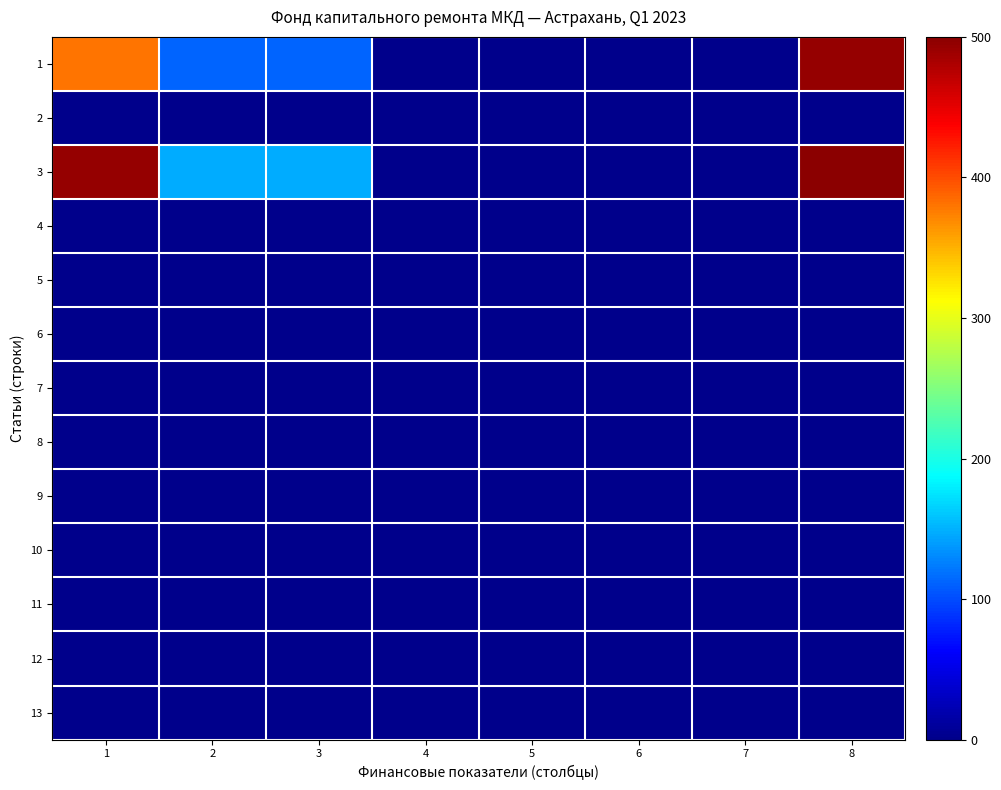

Reading right to left, transcribe all the data shown in this chart.

1: 8=493.2	7=0.0	6=0.0	5=0.0	4=0.0	3=113.3	2=113.3	1=379.9
2: 8=0.0	7=0.0	6=0.0	5=0.0	4=0.0	3=0.0	2=0.0	1=0.0
3: 8=641.2	7=0.0	6=0.0	5=0.0	4=0.0	3=147.3	2=147.3	1=493.9
4: 8=0.0	7=0.0	6=0.0	5=0.0	4=0.0	3=0.0	2=0.0	1=0.0
5: 8=0.0	7=0.0	6=0.0	5=0.0	4=0.0	3=0.0	2=0.0	1=0.0
6: 8=0.0	7=0.0	6=0.0	5=0.0	4=0.0	3=0.0	2=0.0	1=0.0
7: 8=0.0	7=0.0	6=0.0	5=0.0	4=0.0	3=0.0	2=0.0	1=0.0
8: 8=0.0	7=0.0	6=0.0	5=0.0	4=0.0	3=0.0	2=0.0	1=0.0
9: 8=0.0	7=0.0	6=0.0	5=0.0	4=0.0	3=0.0	2=0.0	1=0.0
10: 8=0.0	7=0.0	6=0.0	5=0.0	4=0.0	3=0.0	2=0.0	1=0.0
11: 8=0.0	7=0.0	6=0.0	5=0.0	4=0.0	3=0.0	2=0.0	1=0.0
12: 8=0.0	7=0.0	6=0.0	5=0.0	4=0.0	3=0.0	2=0.0	1=0.0
13: 8=0.0	7=0.0	6=0.0	5=0.0	4=0.0	3=0.0	2=0.0	1=0.0